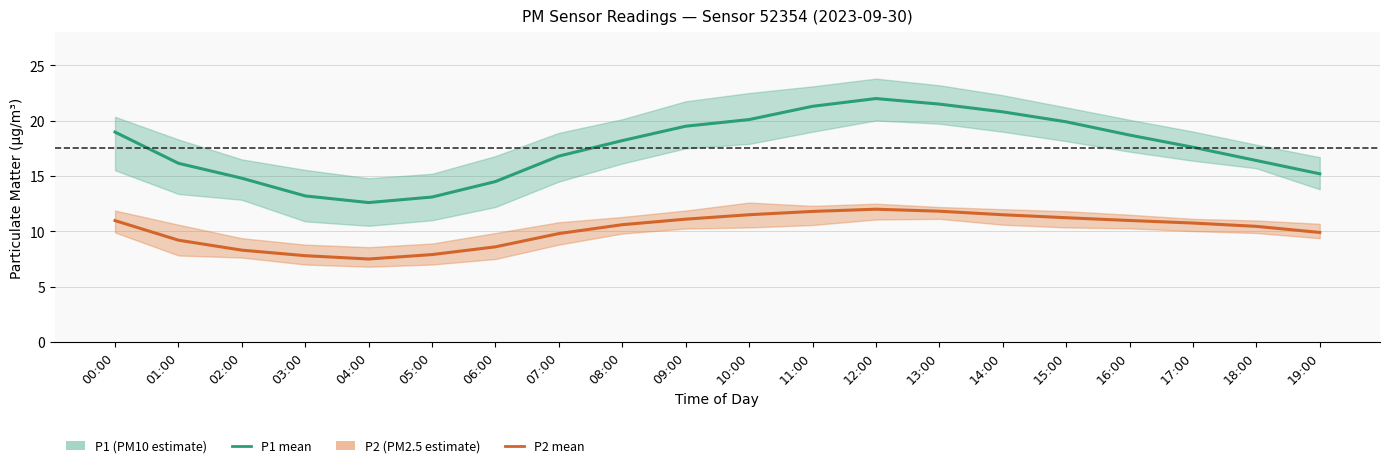

True or false: P2 has a value of 10.6 at 08:00.

True